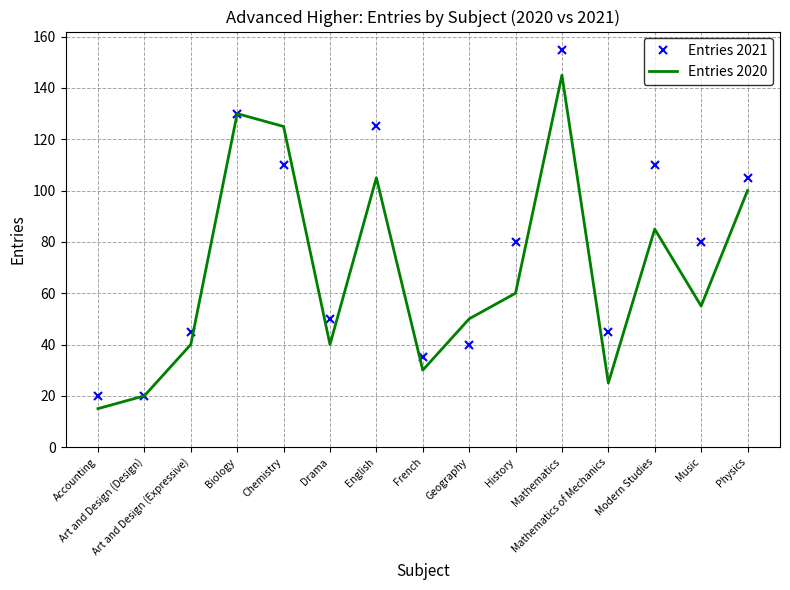

True or false: Entries 2021 has more than 2 points higher than both neighbors.

True